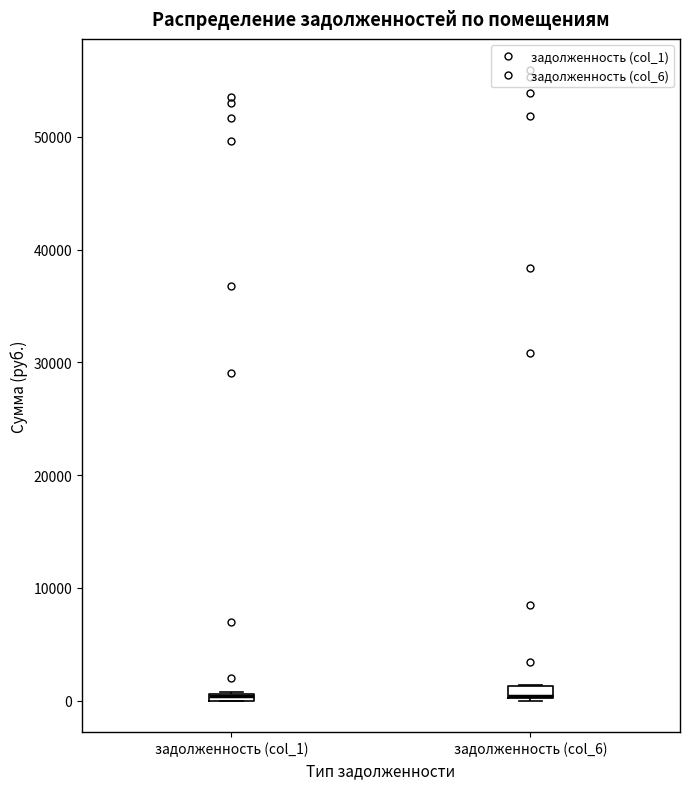

Where is the lower edge of the box for задолженность (col_6) on the y-axis? The values are not printed on the chart, so give them approximately, as read against the axis.

0